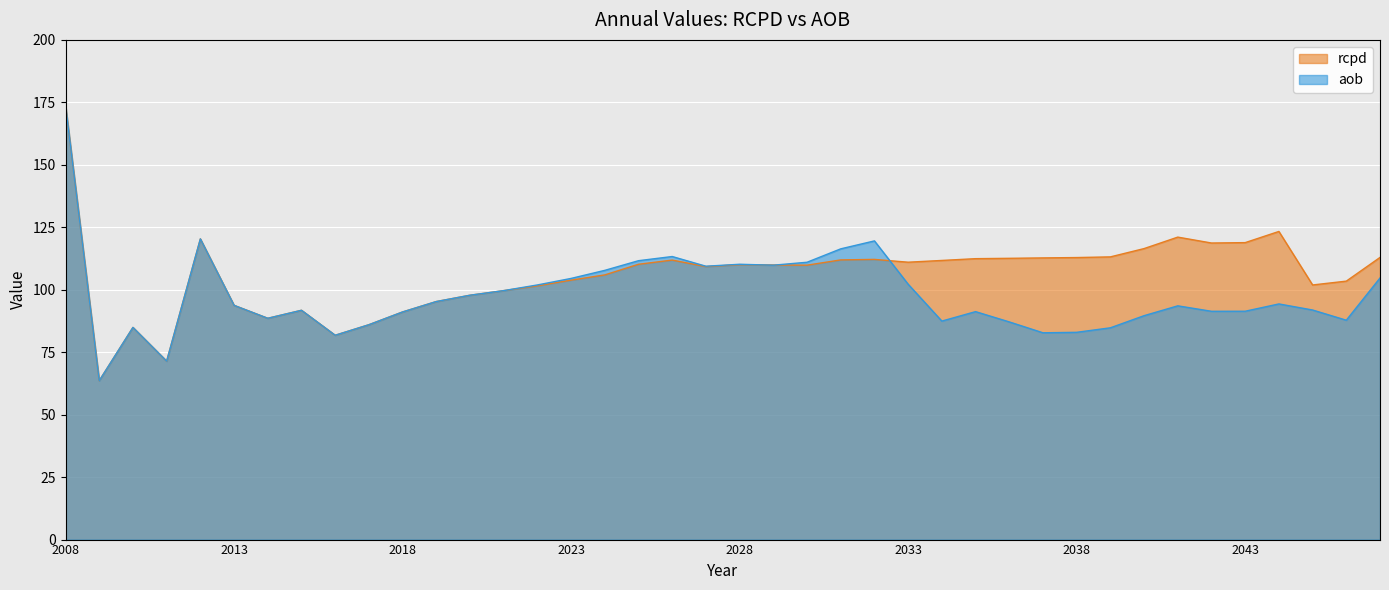

The rcpd series shows 210.8 at 2012. True or false?

False